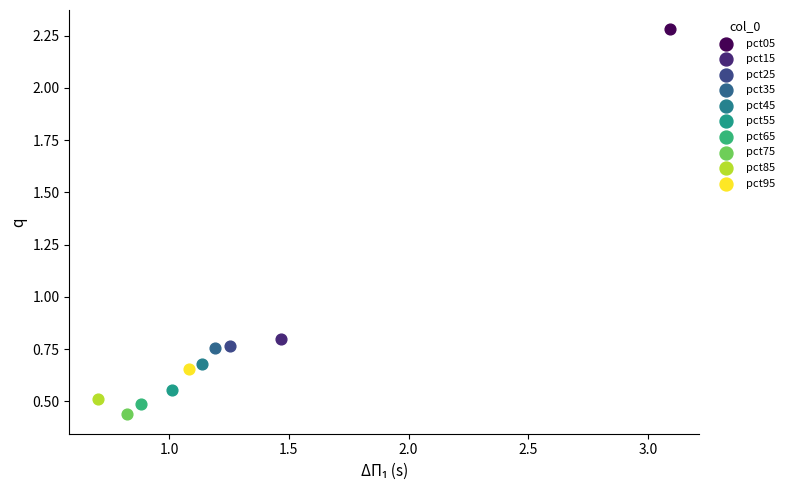

Which series contains the lowest Y value?

pct75